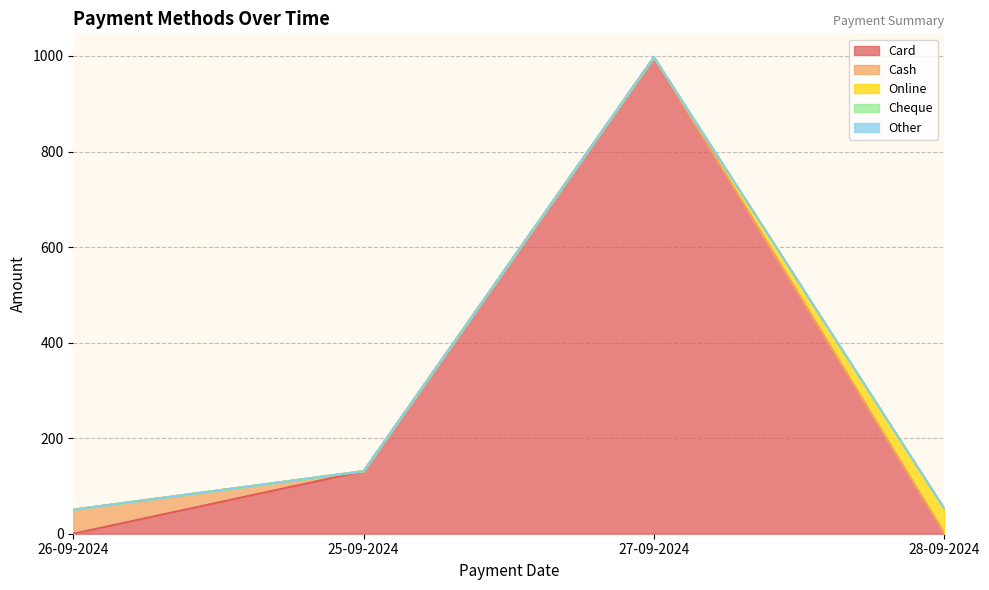

What is the difference between the highest and lowest values at 25-09-2024?

131.0